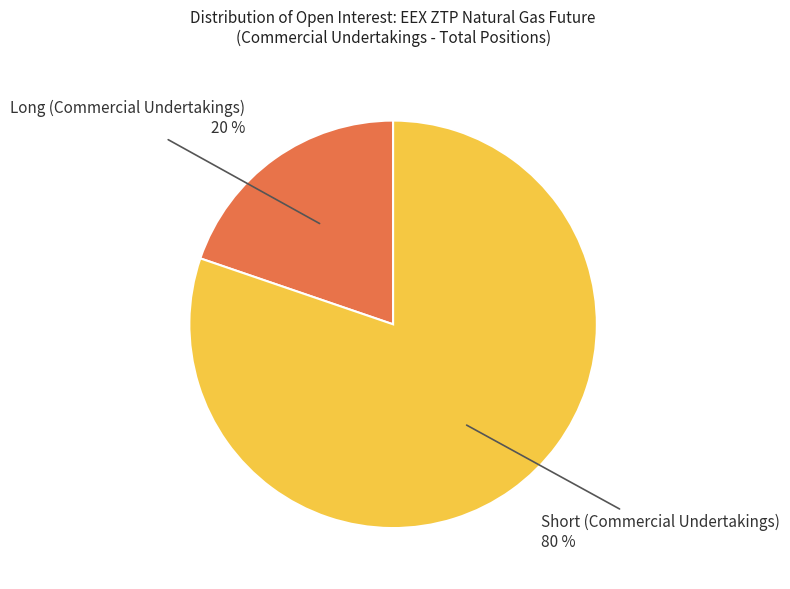

How many slices are in this pie chart?

2